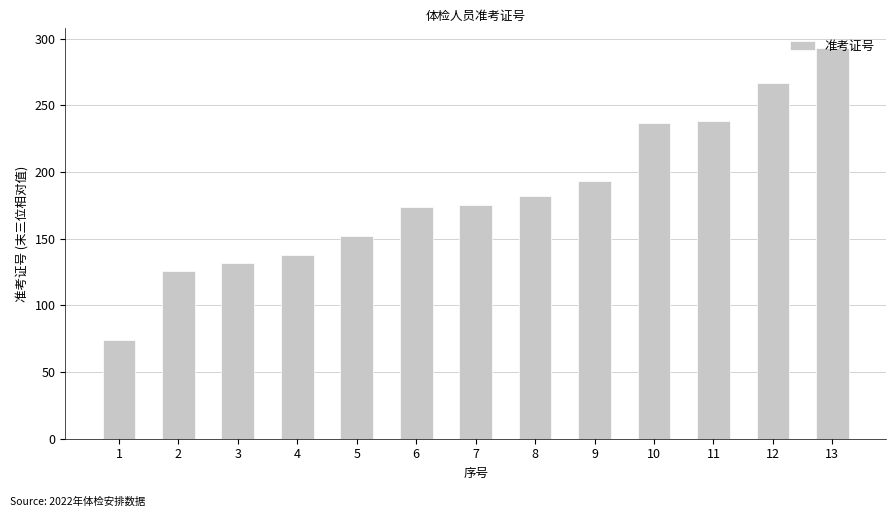

What is the approximate value at 6, to the nearest 50?

150